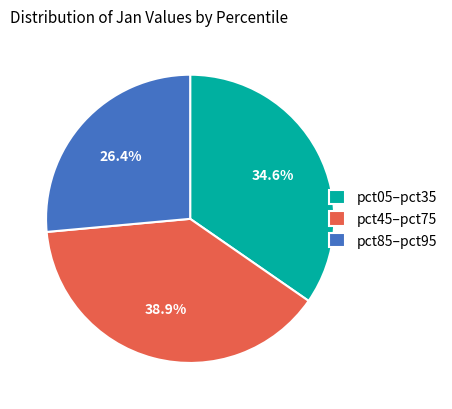

What is the largest slice in the pie chart?

pct45–pct75